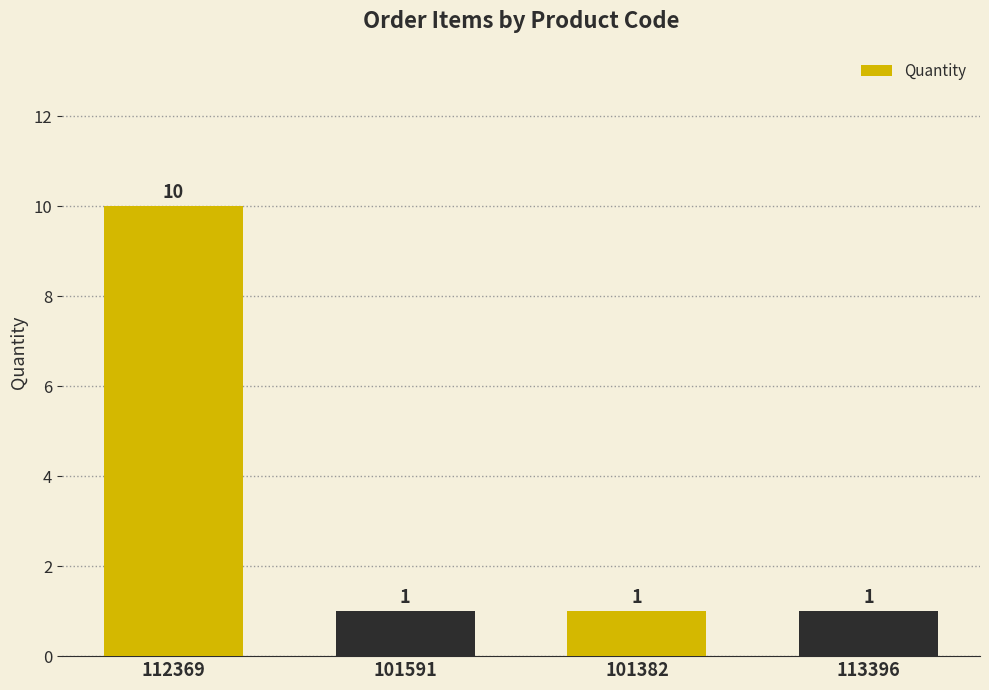

True or false: the data shows 2 at 113396.

False